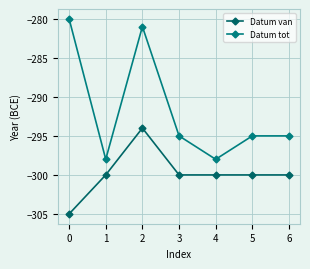

Where is the first local maximum for Datum tot?

2